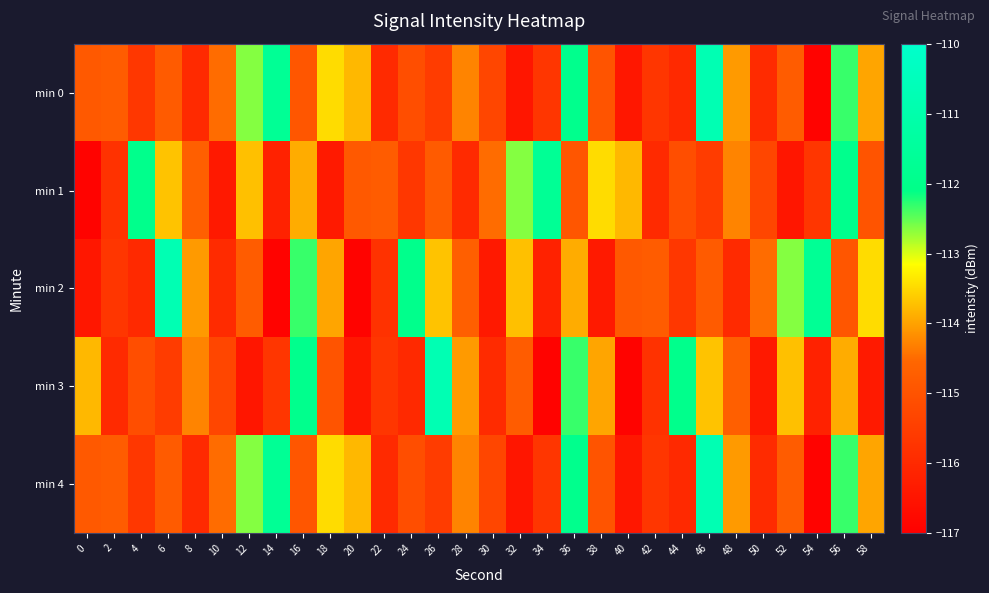

Reading right to left, extract all data points from this chart.

min 0: 58=-114.0	56=-112.3	54=-116.9	52=-114.8	50=-116.0	48=-114.1	46=-110.8	44=-116.0	42=-115.7	40=-116.4	38=-115.0	36=-111.9	34=-115.7	32=-116.5	30=-115.3	28=-114.3	26=-115.5	24=-115.1	22=-116.0	20=-113.8	18=-113.5	16=-114.9	14=-111.7	12=-112.6	10=-114.5	8=-116.0	6=-114.8	4=-115.7	2=-114.8	0=-114.8
min 1: 58=-115.0	56=-111.9	54=-115.7	52=-116.5	50=-115.3	48=-114.3	46=-115.5	44=-115.1	42=-116.0	40=-113.8	38=-113.5	36=-114.9	34=-111.7	32=-112.6	30=-114.5	28=-116.0	26=-114.8	24=-115.7	22=-114.8	20=-114.8	18=-116.4	16=-113.9	14=-116.2	12=-113.7	10=-116.4	8=-114.7	6=-113.7	4=-112.0	2=-115.8	0=-116.9
min 2: 58=-113.5	56=-114.9	54=-111.7	52=-112.6	50=-114.5	48=-116.0	46=-114.8	44=-115.7	42=-114.8	40=-114.8	38=-116.4	36=-113.9	34=-116.2	32=-113.7	30=-116.4	28=-114.7	26=-113.7	24=-112.0	22=-115.8	20=-116.9	18=-114.0	16=-112.3	14=-116.9	12=-114.8	10=-116.0	8=-114.1	6=-110.8	4=-116.0	2=-115.7	0=-116.4
min 3: 58=-116.4	56=-113.9	54=-116.2	52=-113.7	50=-116.4	48=-114.7	46=-113.7	44=-112.0	42=-115.8	40=-116.9	38=-114.0	36=-112.3	34=-116.9	32=-114.8	30=-116.0	28=-114.1	26=-110.8	24=-116.0	22=-115.7	20=-116.4	18=-115.0	16=-111.9	14=-115.7	12=-116.5	10=-115.3	8=-114.3	6=-115.5	4=-115.1	2=-116.0	0=-113.8
min 4: 58=-114.0	56=-112.3	54=-116.9	52=-114.8	50=-116.0	48=-114.1	46=-110.8	44=-116.0	42=-115.7	40=-116.4	38=-115.0	36=-111.9	34=-115.7	32=-116.5	30=-115.3	28=-114.3	26=-115.5	24=-115.1	22=-116.0	20=-113.8	18=-113.5	16=-114.9	14=-111.7	12=-112.6	10=-114.5	8=-116.0	6=-114.8	4=-115.7	2=-114.8	0=-114.8